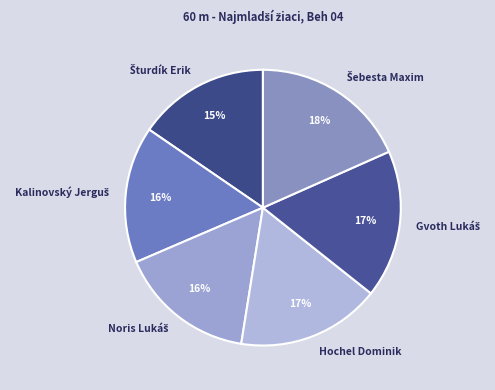

To the nearest percent, what is the average slice percentage?

17%